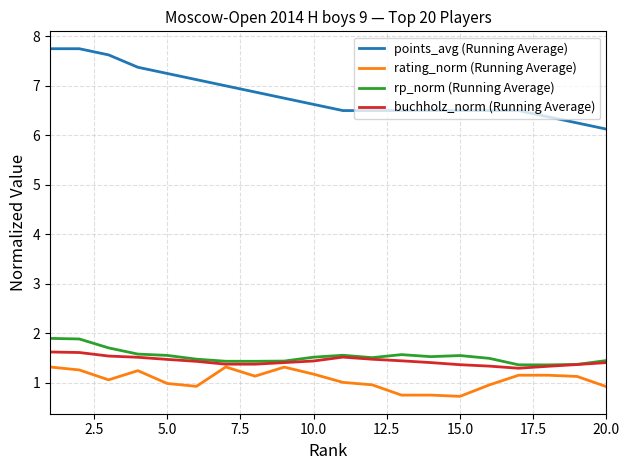

How many rp_norm (Running Average) values are between 1 and 2?

20